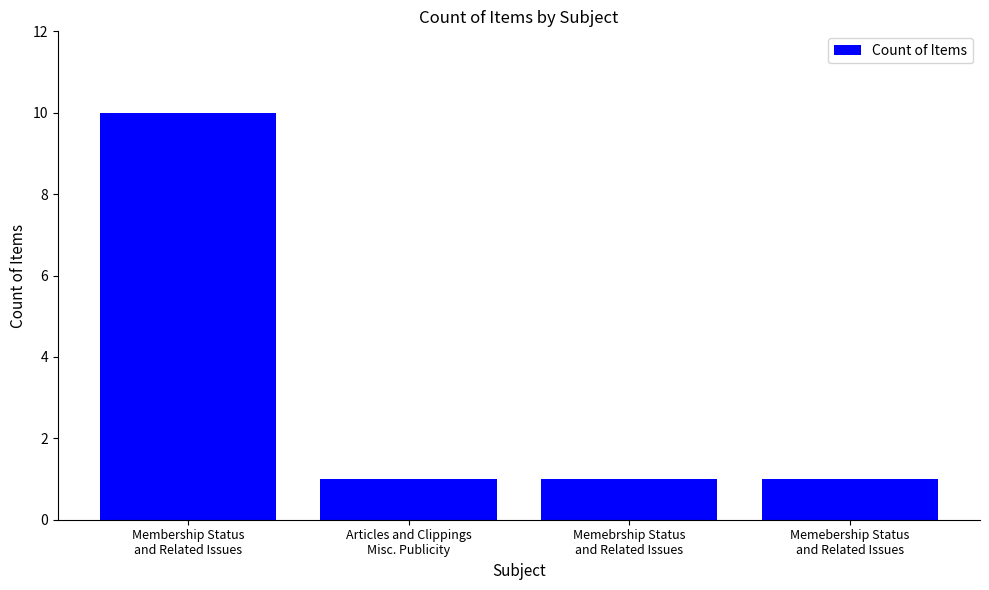

Does the chart contain stacked bars?

No